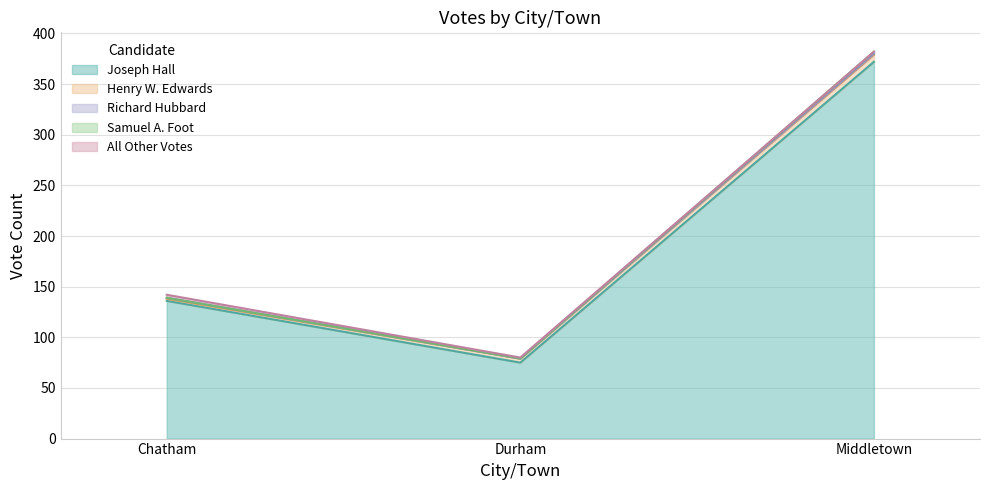

Rank the categories by Richard Hubbard value from highest to lowest.

Chatham, Middletown, Durham